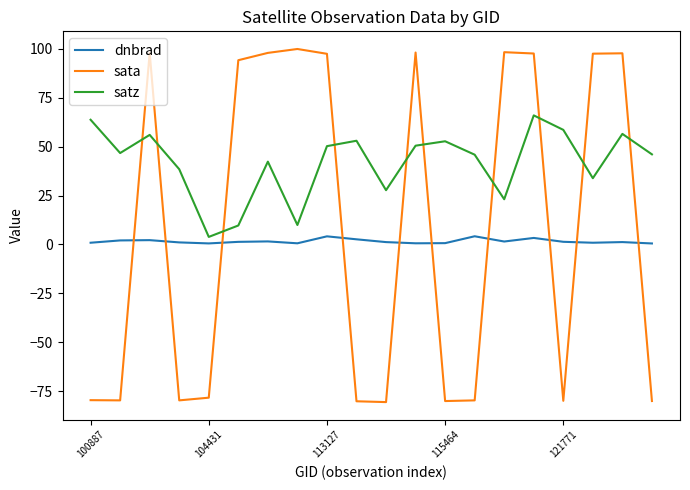

How many times do sata and satz cross each other?

10